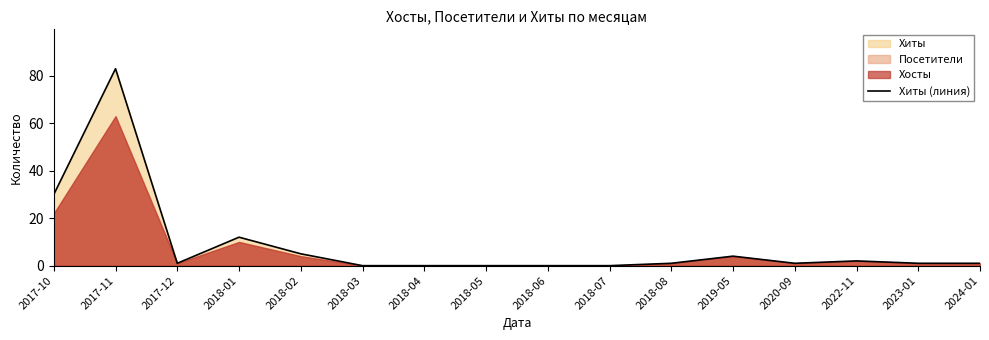

Rank the categories by value from lowest to highest.

2018-03, 2018-04, 2018-05, 2018-06, 2018-07, 2017-12, 2018-08, 2020-09, 2023-01, 2024-01, 2022-11, 2019-05, 2018-02, 2018-01, 2017-10, 2017-11